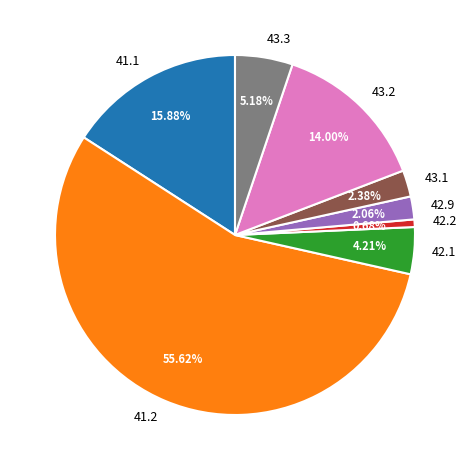

Is 42.1 the majority of the pie?

No